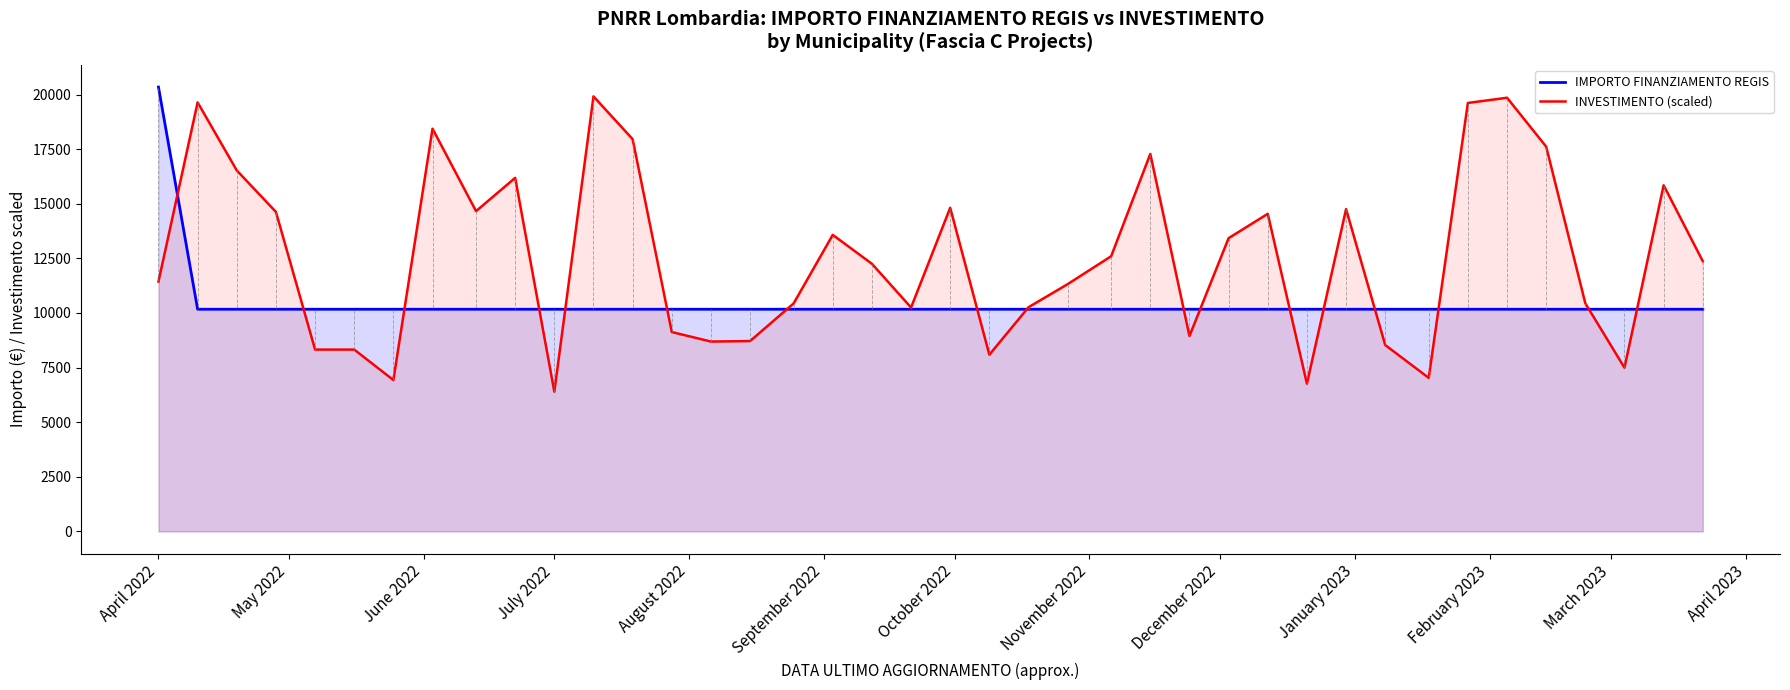

In INVESTIMENTO (scaled), how many points are lower than both neighbors (excluding endpoints)?

10